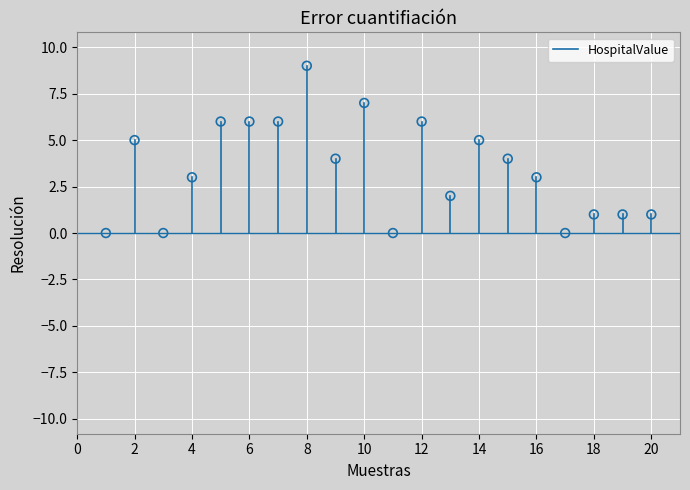

What is the range of X values (max minus min)?

19